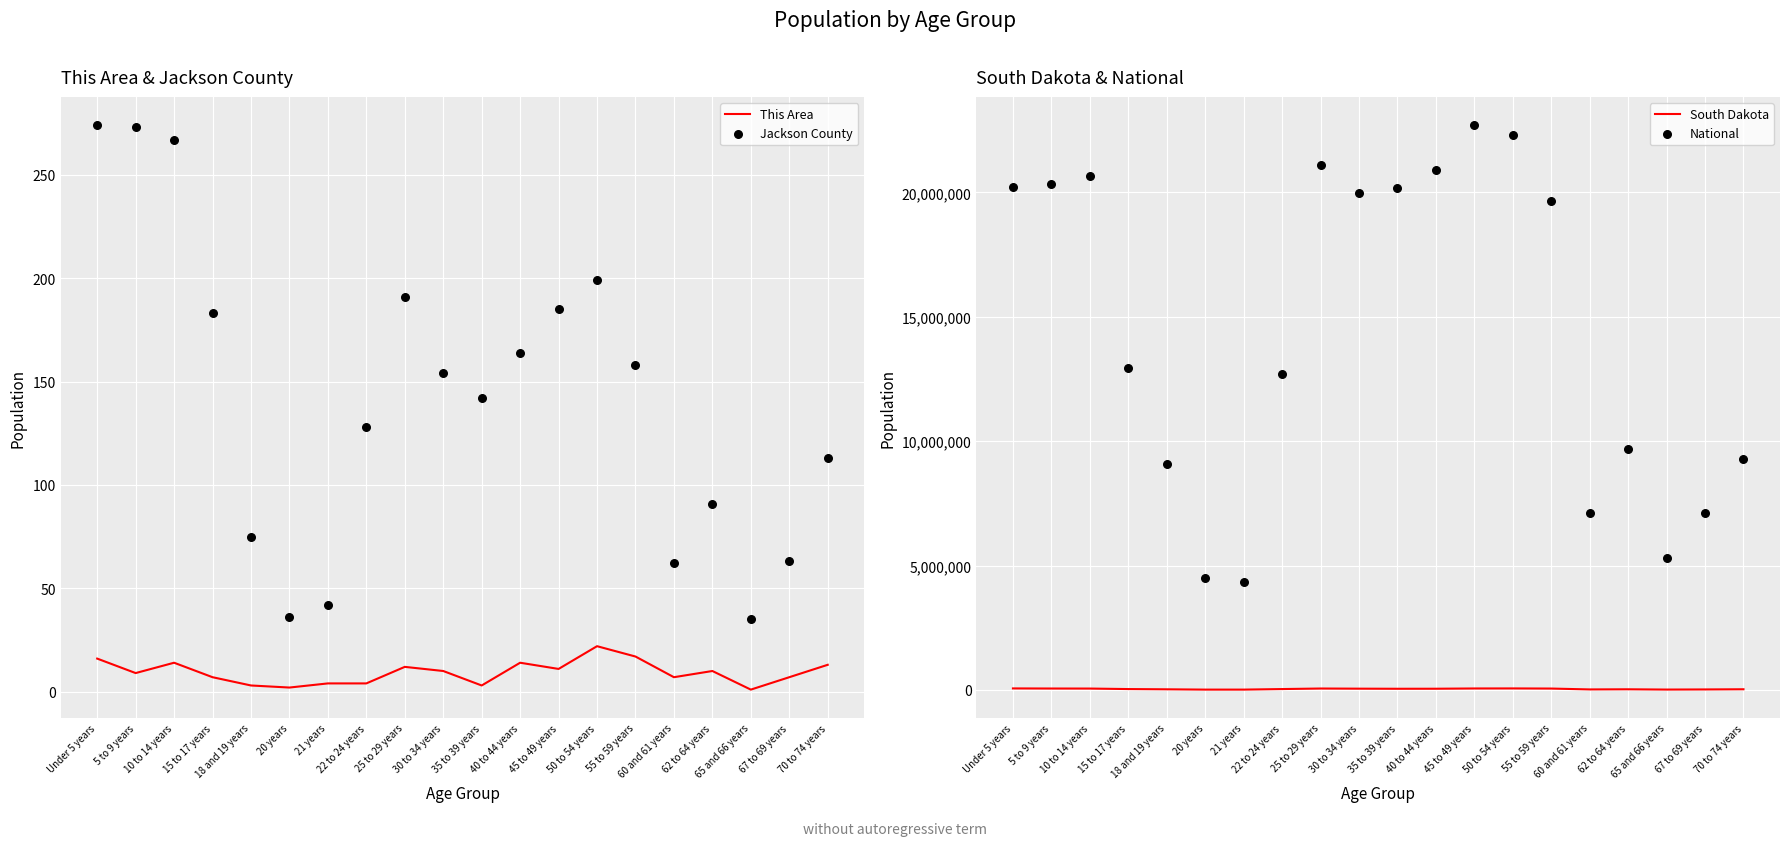

What is the total value across all series at 30 to 34 years?

20012122